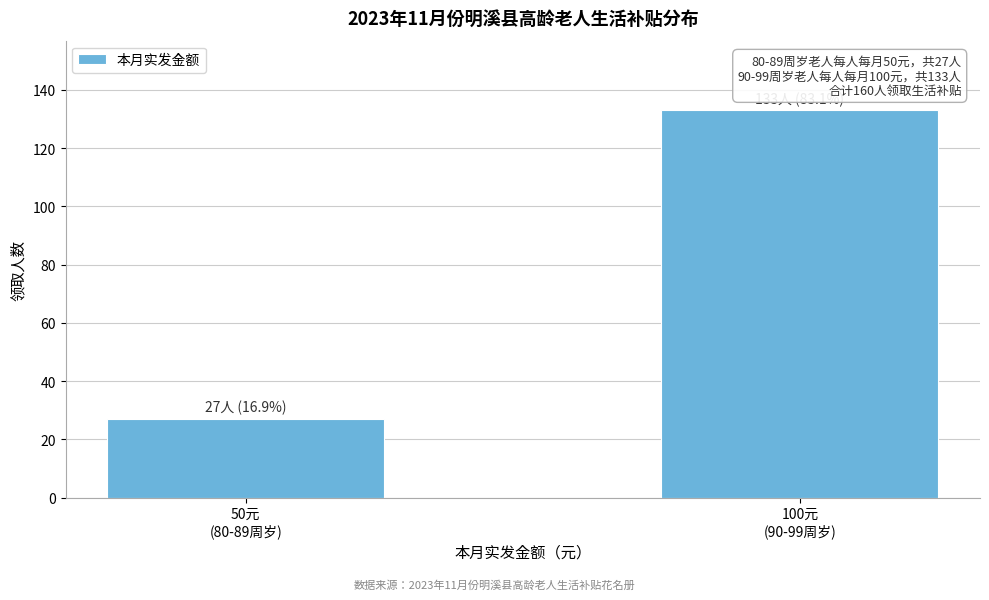

Reading left to right, what are all the values shown in this chart?

27	133